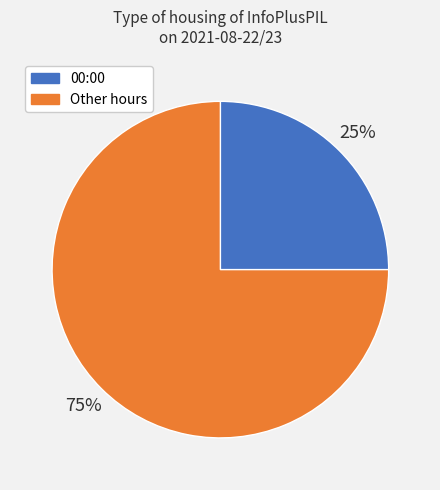

Is there a majority slice in this chart?

Yes